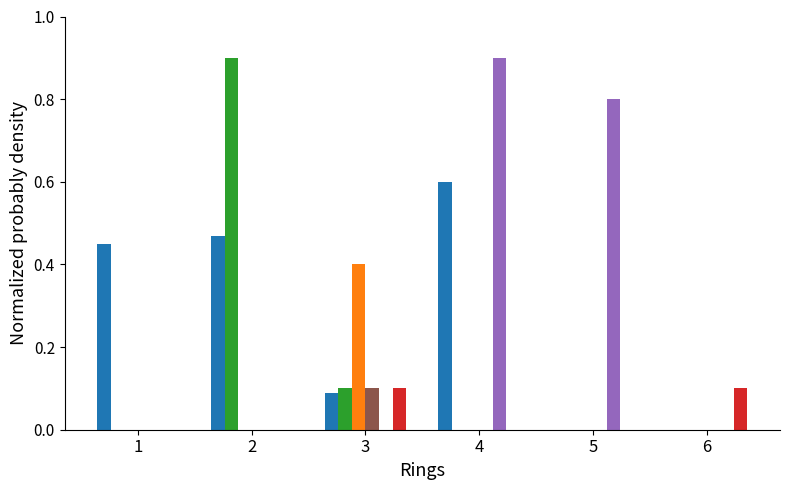

What is the greatest value displayed?

0.9